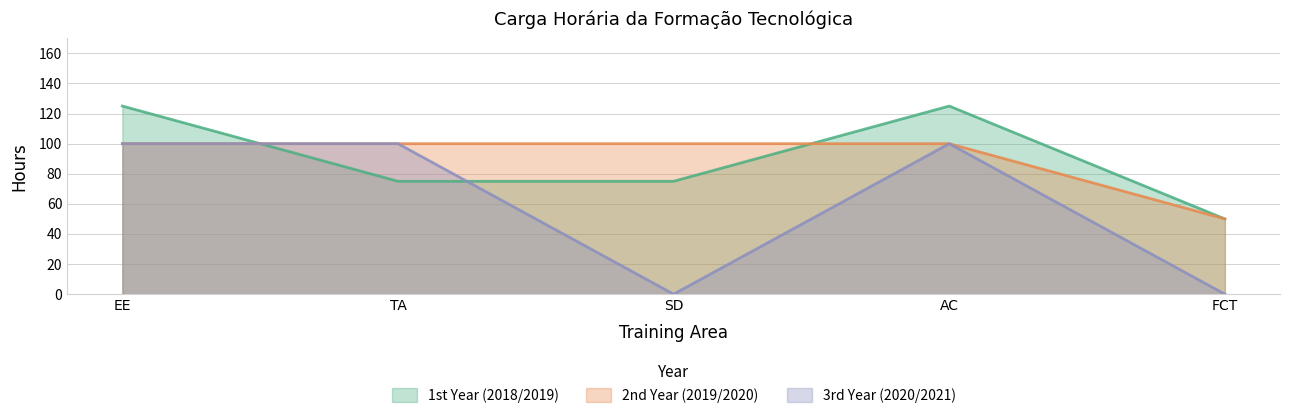

After their last crossing, which series has the higher values: 1st Year (2018/2019) or 3rd Year (2020/2021)?

1st Year (2018/2019)